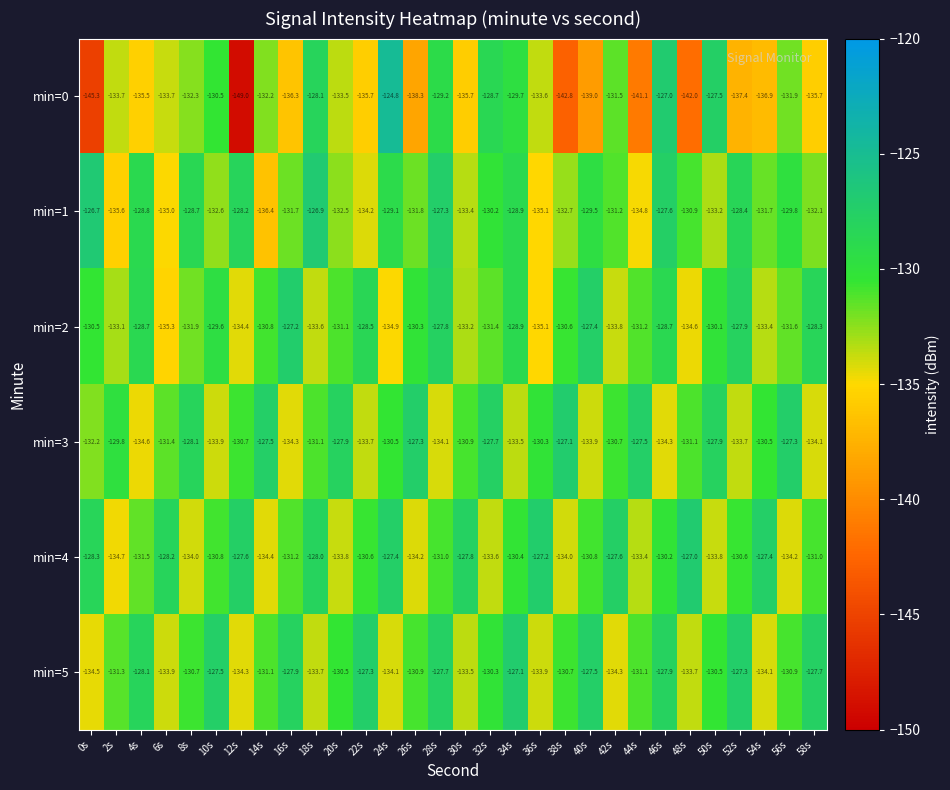

Is it true that min=1 equals -131.7 at 54s?

True